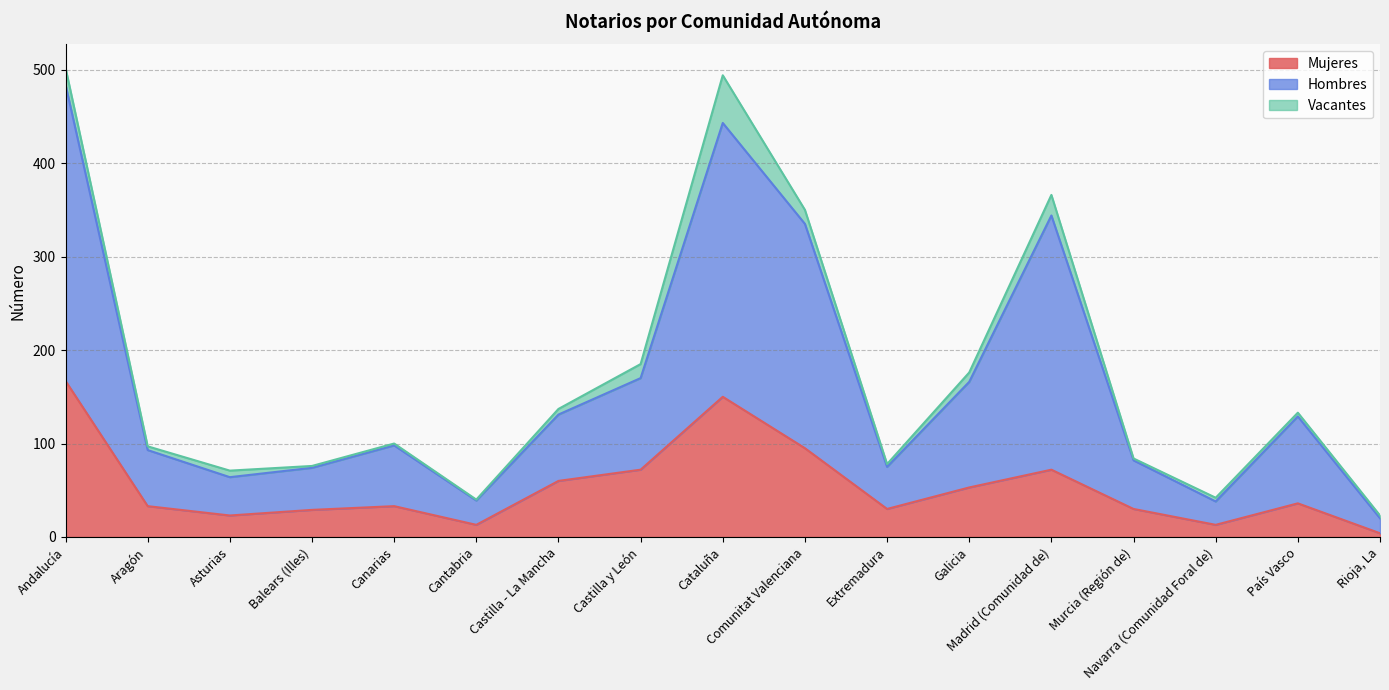

Which has a higher value, Cantabria or Canarias?

Canarias